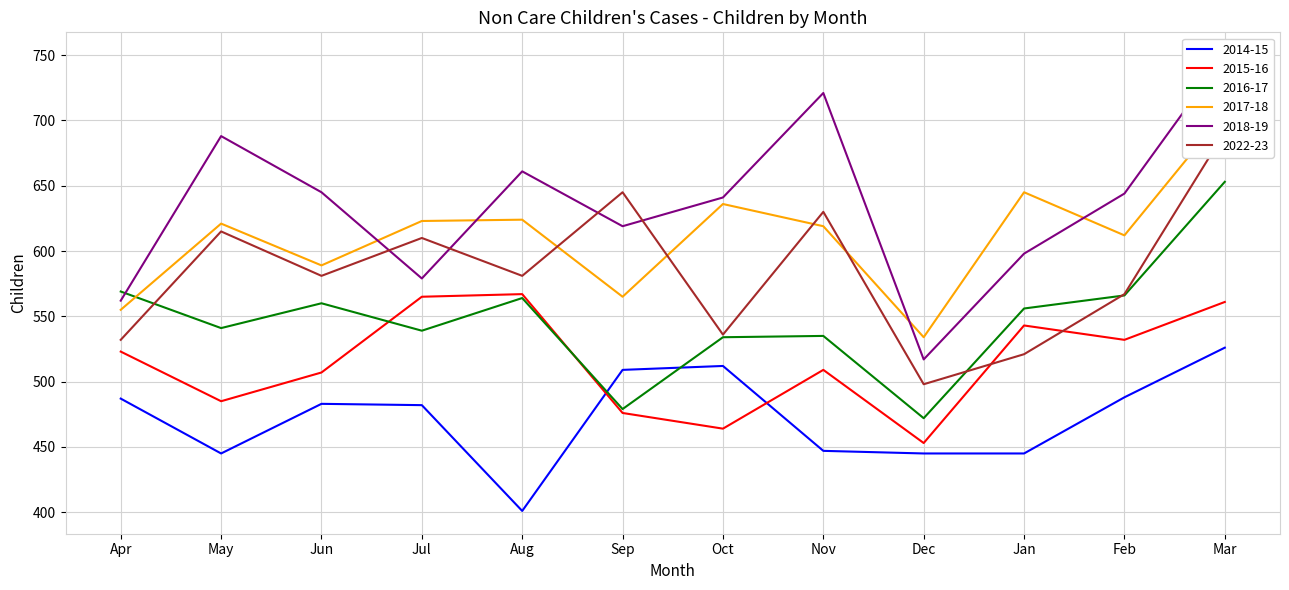

How many interior local valleys does the 2016-17 series have?

4